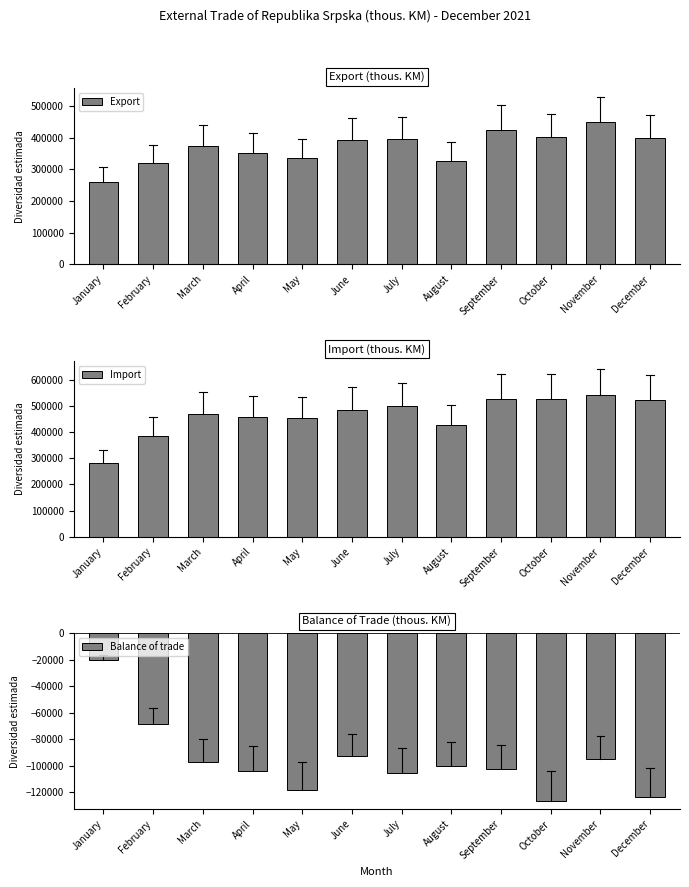

What is the average value of the Balance of trade series?

-96030.4